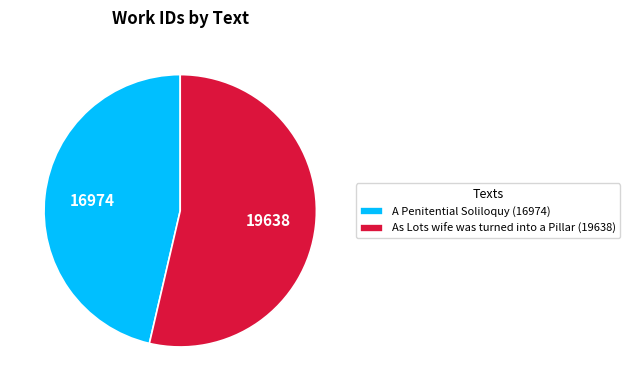

Is it true that A Penitential Soliloquy is 61% of the pie?

False